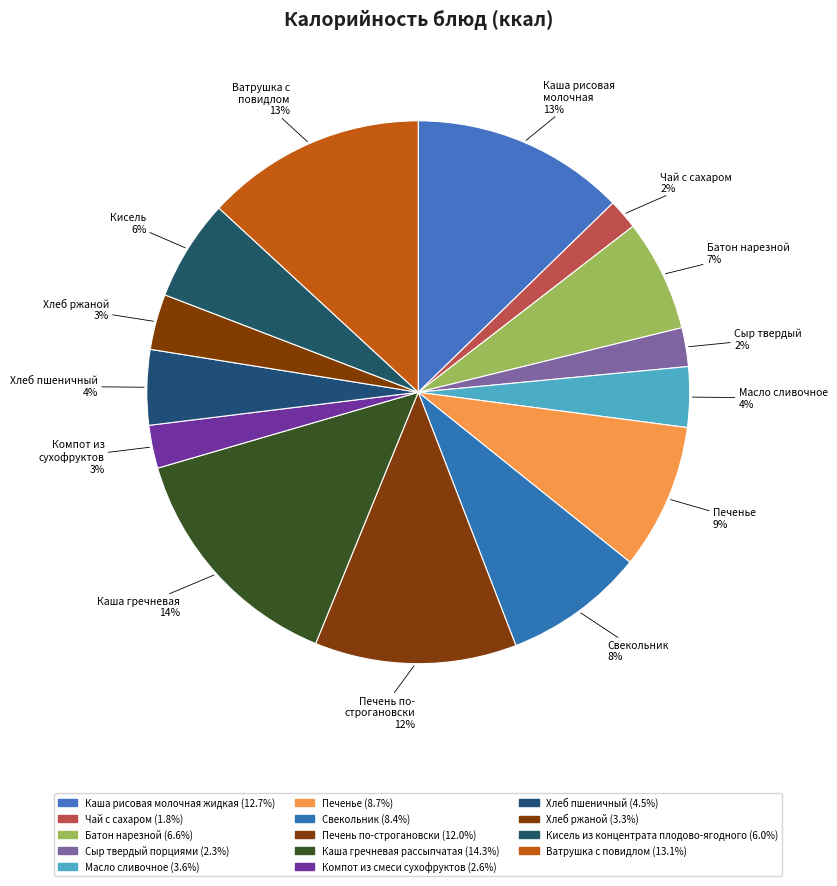

How many segments does this pie chart have?

14